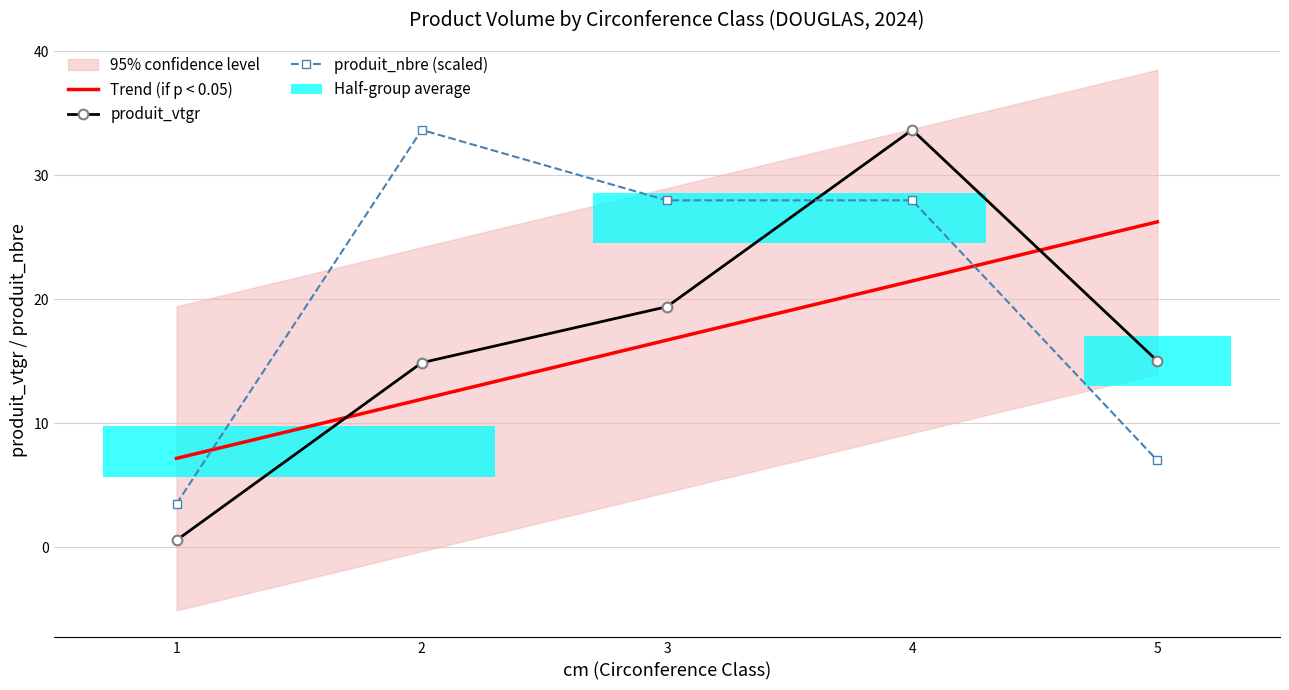

What is the sum of all produit_vtgr values?

83.5